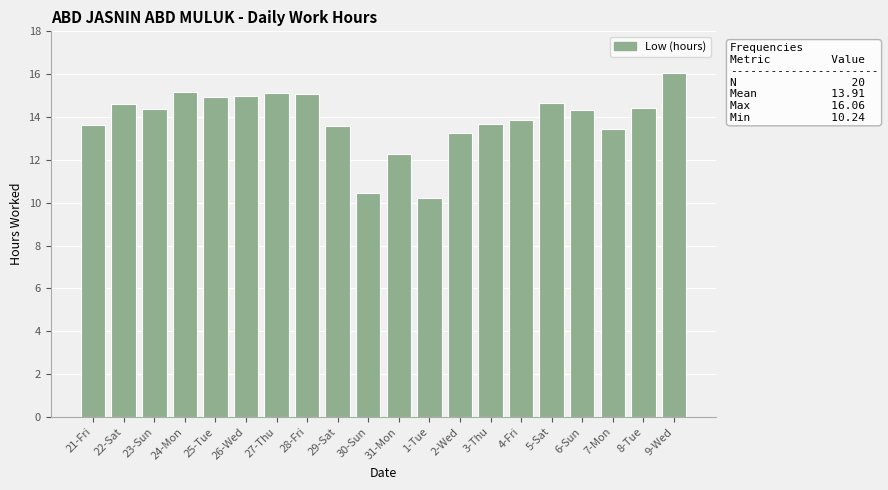

How many categories are shown in the chart?

20